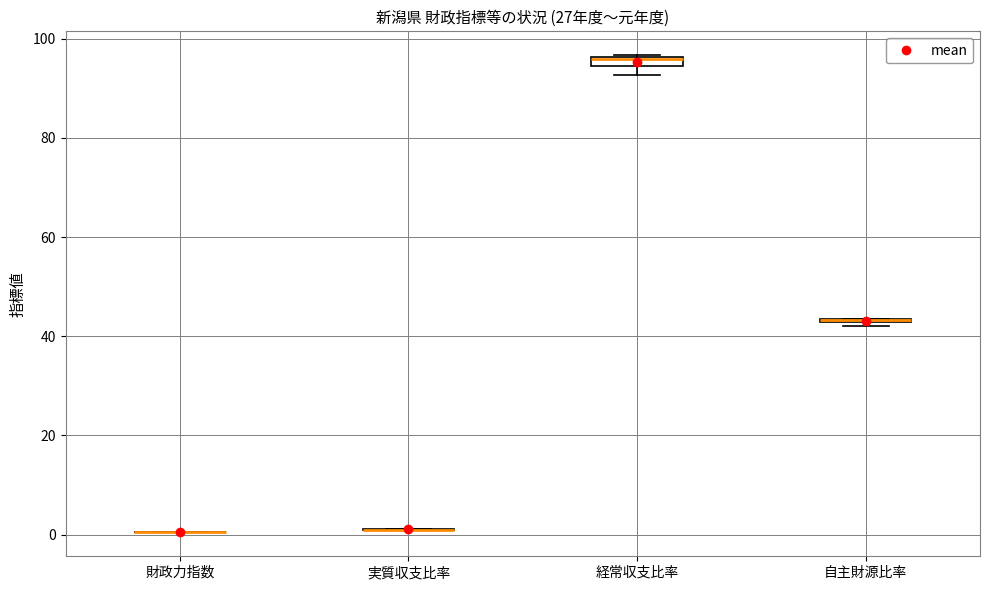

Where is the lower edge of the box for 経常収支比率 on the y-axis? The values are not printed on the chart, so give them approximately, as read against the axis.

94